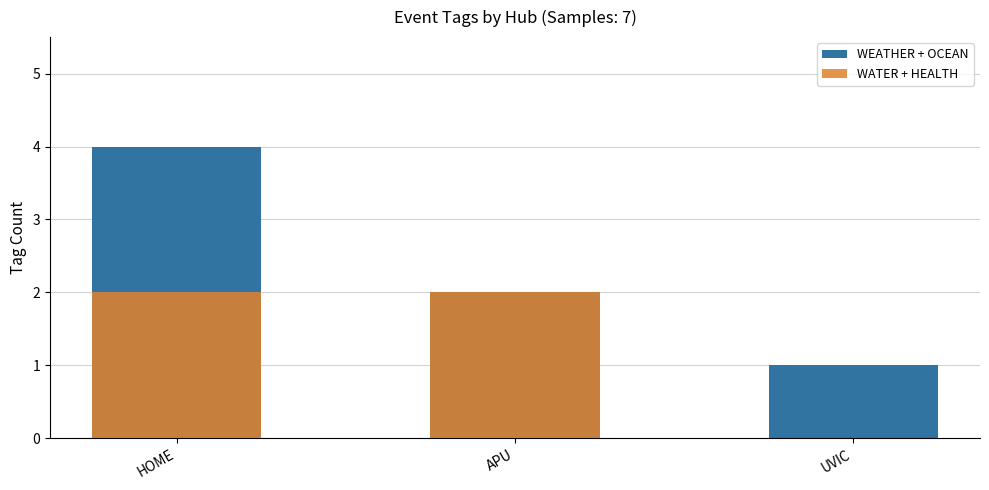

What is the difference between the highest and lowest values at HOME?

2